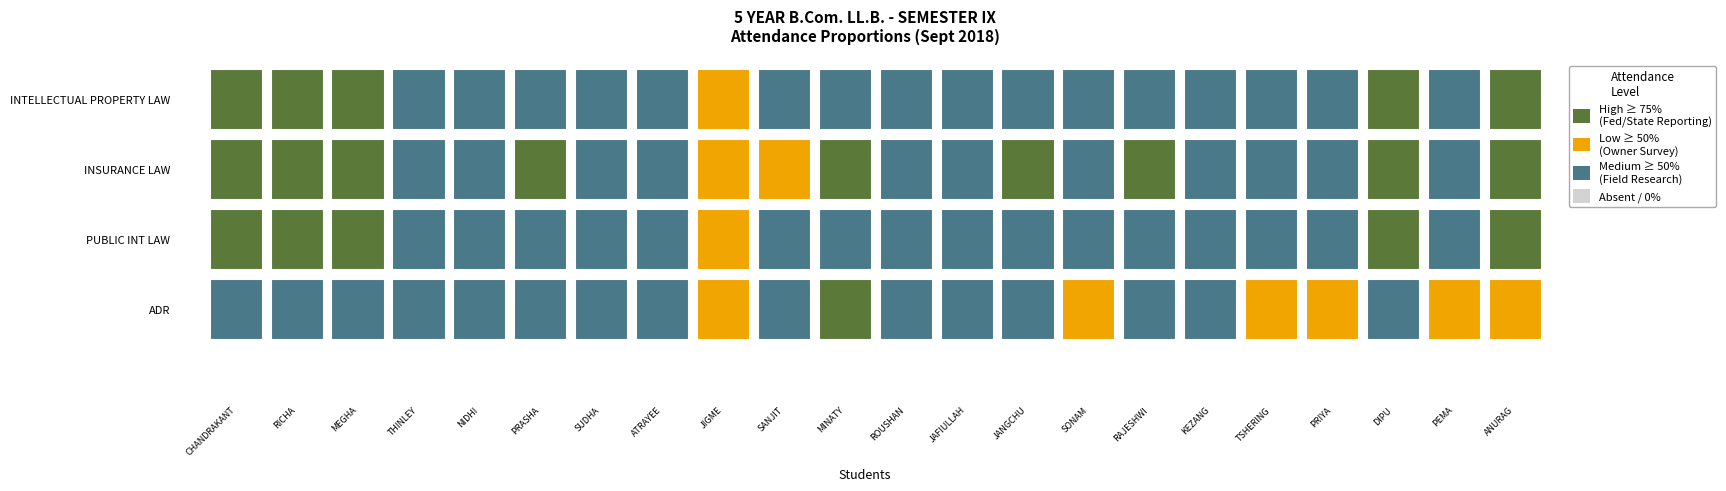

The value of PUBLIC INT LAW at 20 is 0.1. True or false?

False